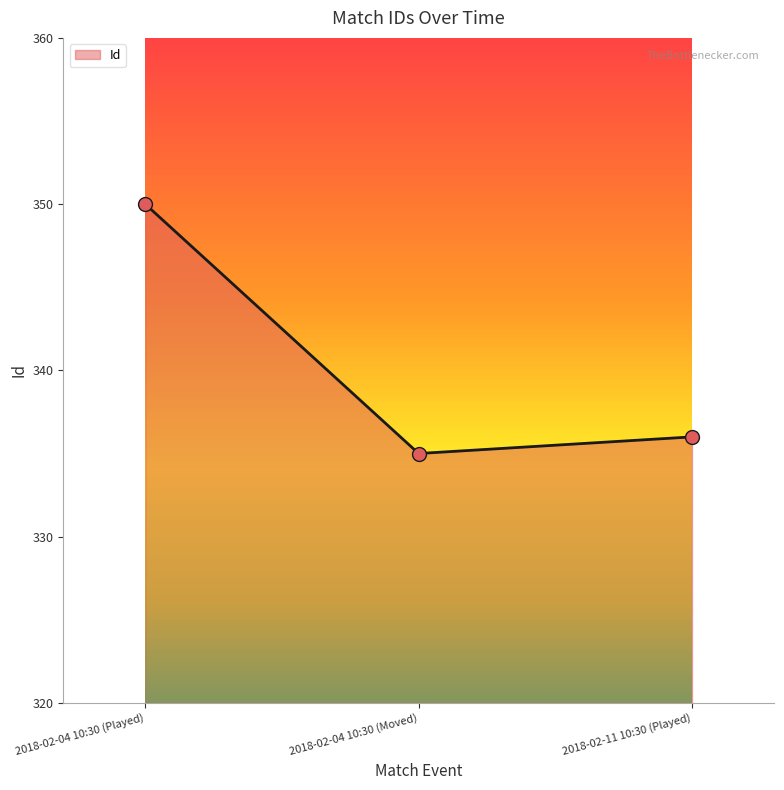

What is the ratio of the value at 2018-02-11 10:30 (Played) to the value at 2018-02-04 10:30 (Moved)?

1.0